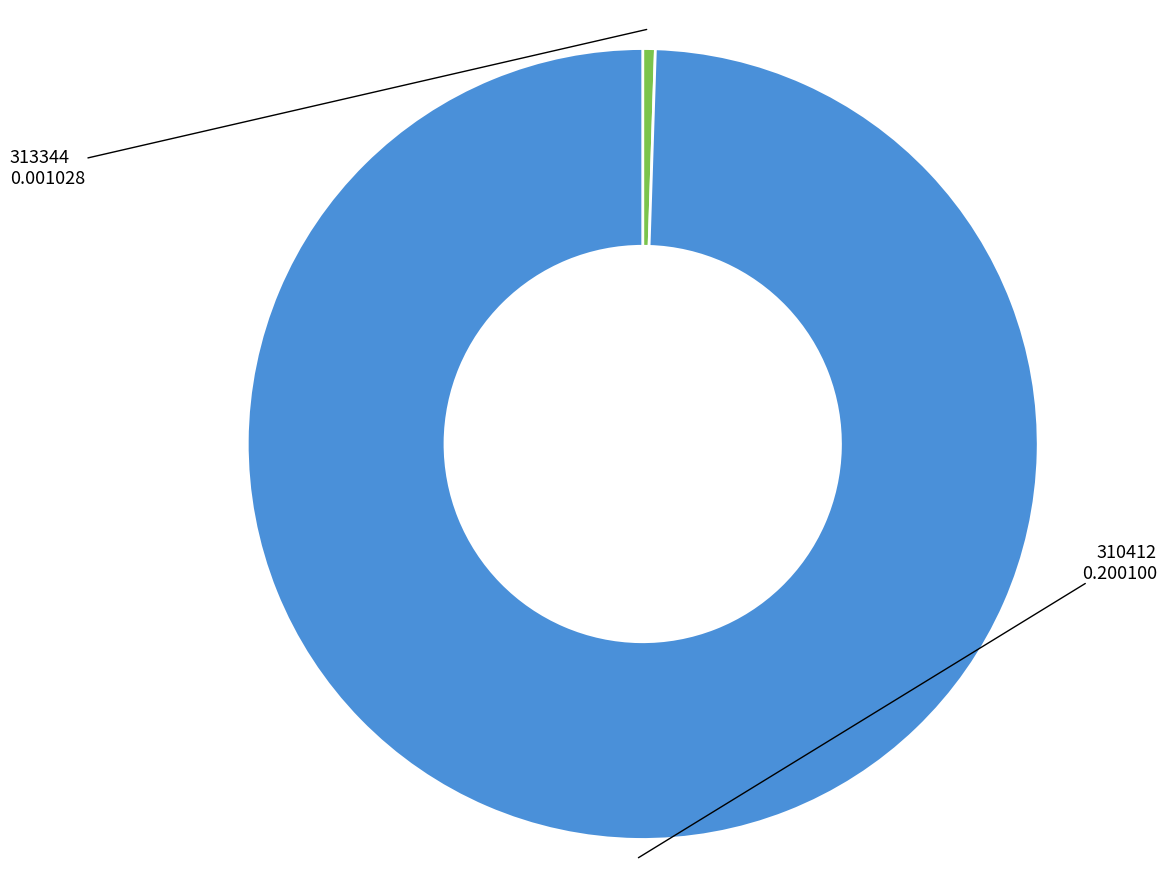

Is there any slice that represents more than half of the pie?

Yes